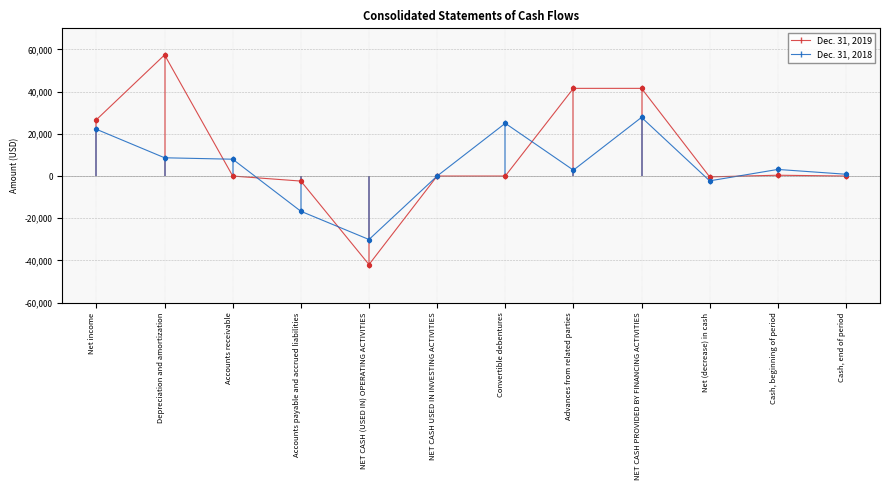

What is the total value across all series at Advances from related parties?

44352